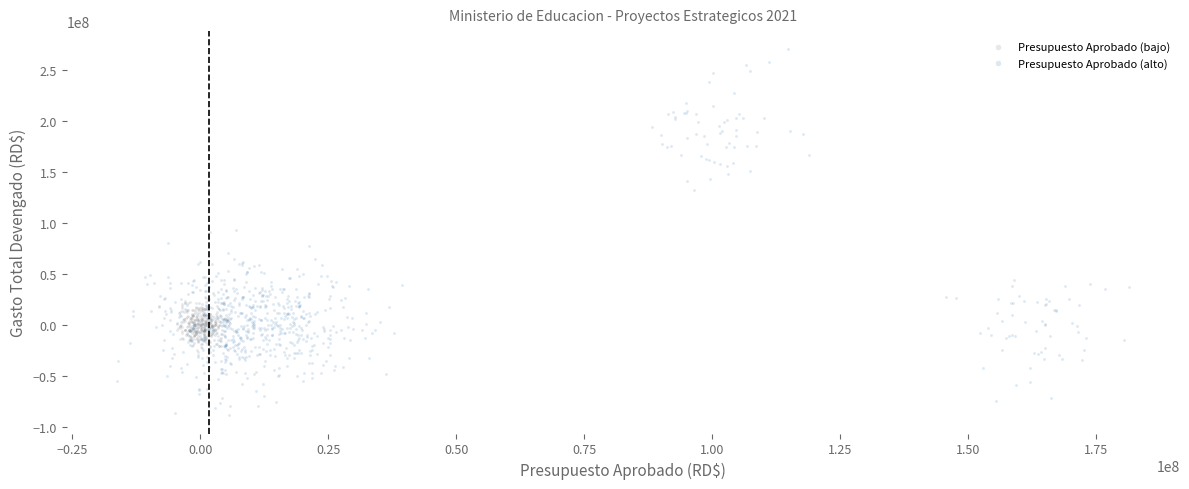

Which series reaches the minimum Y coordinate?

Presupuesto Aprobado (alto)